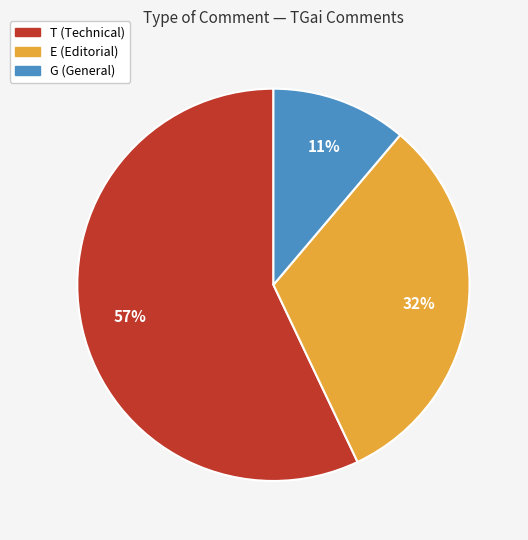

Rank the categories by value from lowest to highest.

G, E, T